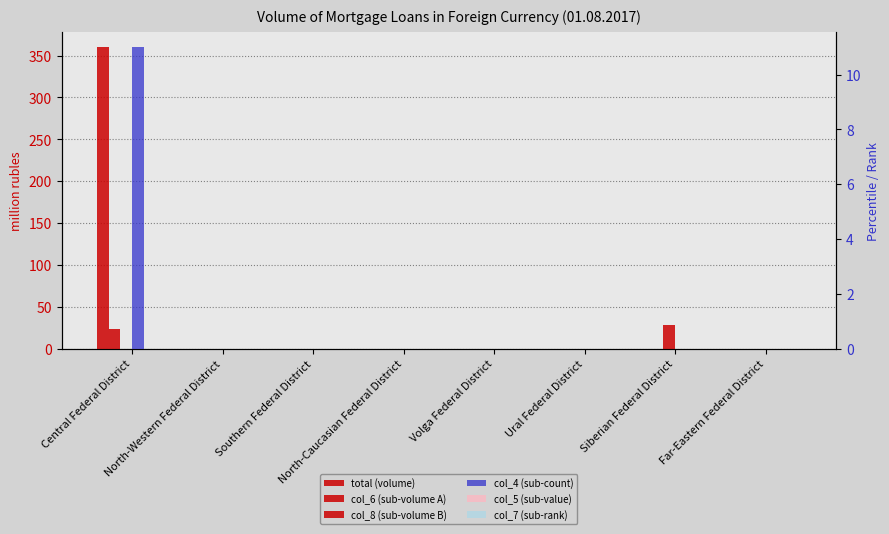

Is it true that col_4 (sub-count) equals -6 at North-Western Federal District?

False